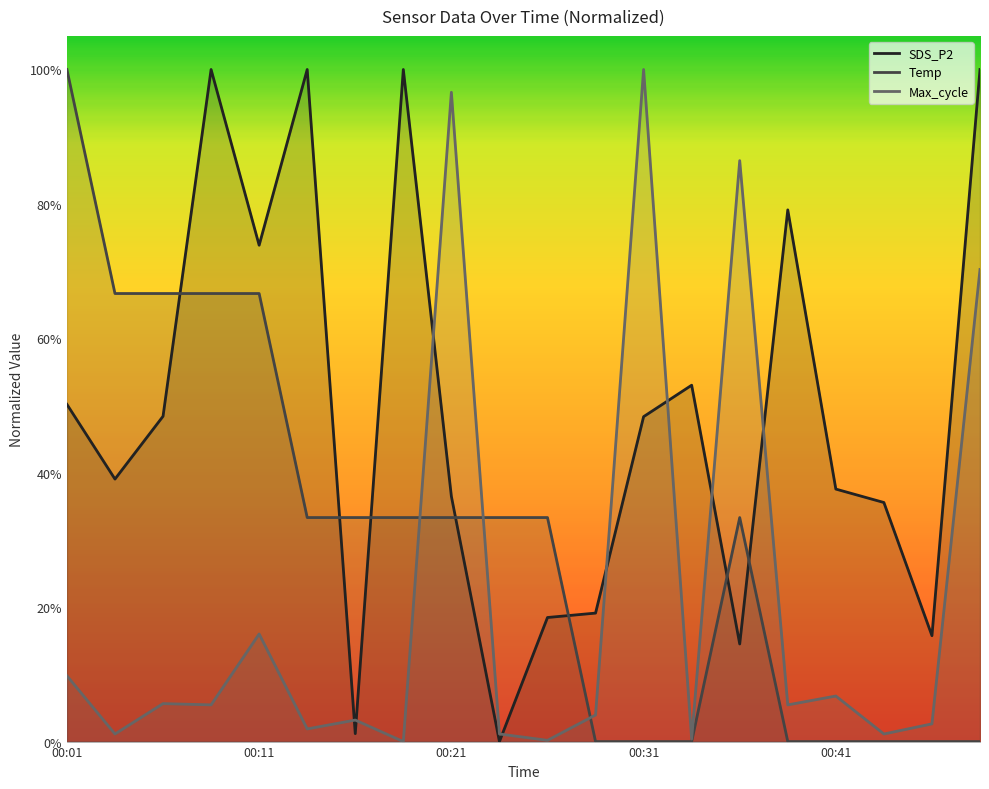

Count the number of categories in the chart.

20